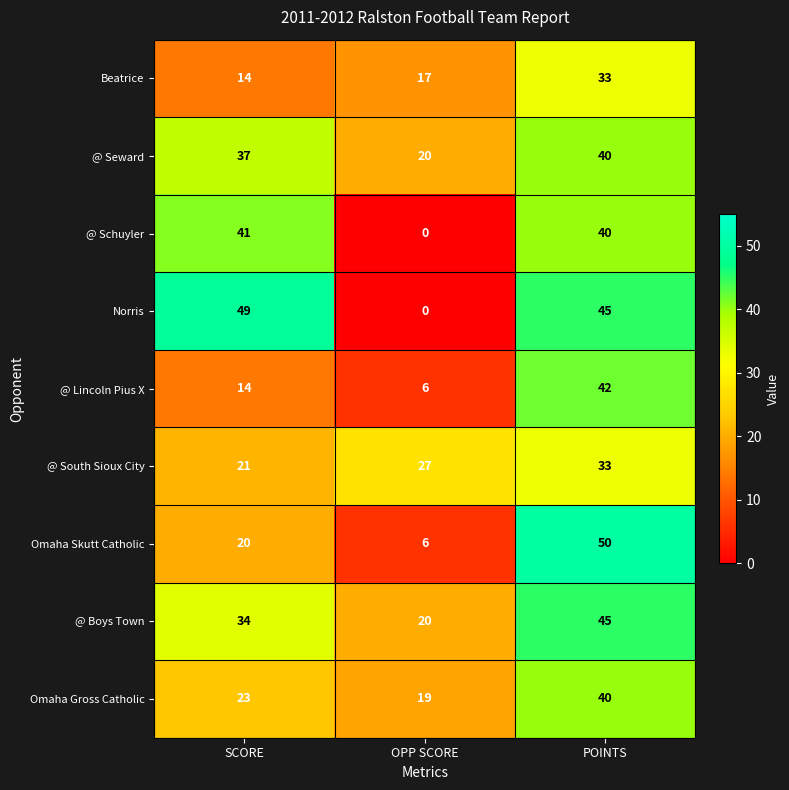

At which category does the chart reach its minimum across all series?

OPP SCORE